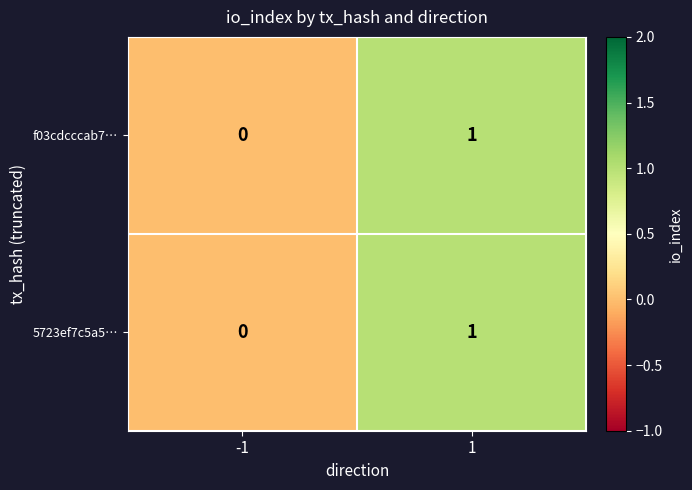

List the labels in order of f03cdcccab7… value, smallest first.

-1, 1